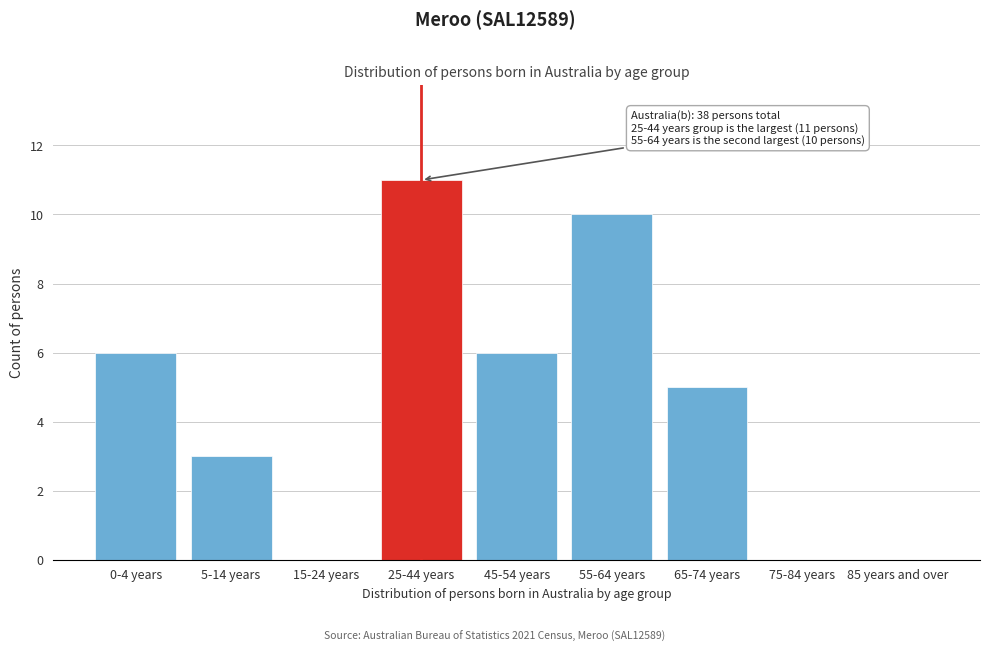

Reading left to right, list all the values displayed in this chart.

0-4 years=6	5-14 years=3	15-24 years=0	25-44 years=11	45-54 years=6	55-64 years=10	65-74 years=5	75-84 years=0	85 years and over=0